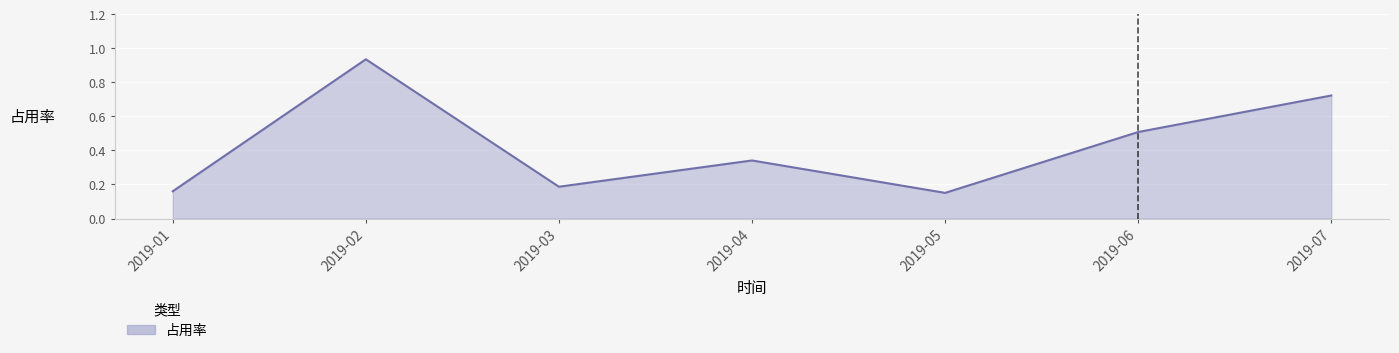

Does the chart have visible grid lines?

Yes